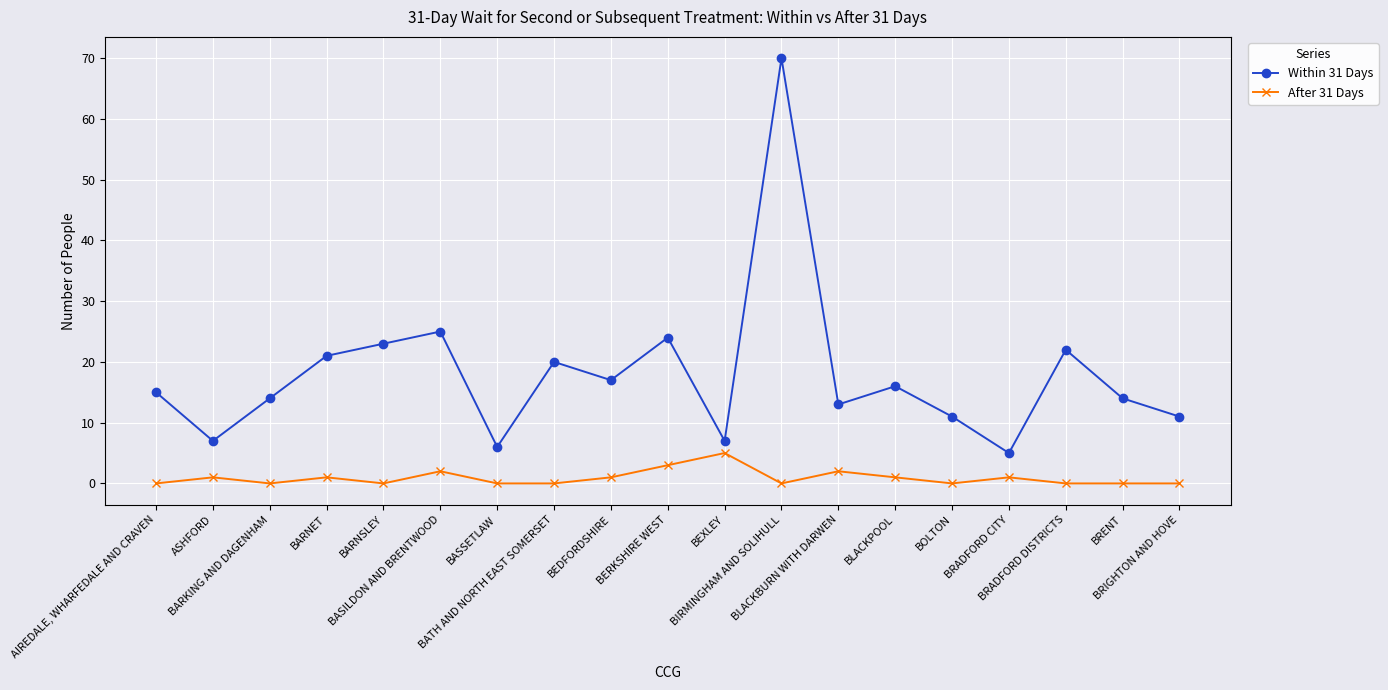

Reading left to right, transcribe all the data shown in this chart.

Within 31 Days: AIREDALE, WHARFEDALE AND CRAVEN=15	ASHFORD=7	BARKING AND DAGENHAM=14	BARNET=21	BARNSLEY=23	BASILDON AND BRENTWOOD=25	BASSETLAW=6	BATH AND NORTH EAST SOMERSET=20	BEDFORDSHIRE=17	BERKSHIRE WEST=24	BEXLEY=7	BIRMINGHAM AND SOLIHULL=70	BLACKBURN WITH DARWEN=13	BLACKPOOL=16	BOLTON=11	BRADFORD CITY=5	BRADFORD DISTRICTS=22	BRENT=14	BRIGHTON AND HOVE=11
After 31 Days: AIREDALE, WHARFEDALE AND CRAVEN=0	ASHFORD=1	BARKING AND DAGENHAM=0	BARNET=1	BARNSLEY=0	BASILDON AND BRENTWOOD=2	BASSETLAW=0	BATH AND NORTH EAST SOMERSET=0	BEDFORDSHIRE=1	BERKSHIRE WEST=3	BEXLEY=5	BIRMINGHAM AND SOLIHULL=0	BLACKBURN WITH DARWEN=2	BLACKPOOL=1	BOLTON=0	BRADFORD CITY=1	BRADFORD DISTRICTS=0	BRENT=0	BRIGHTON AND HOVE=0